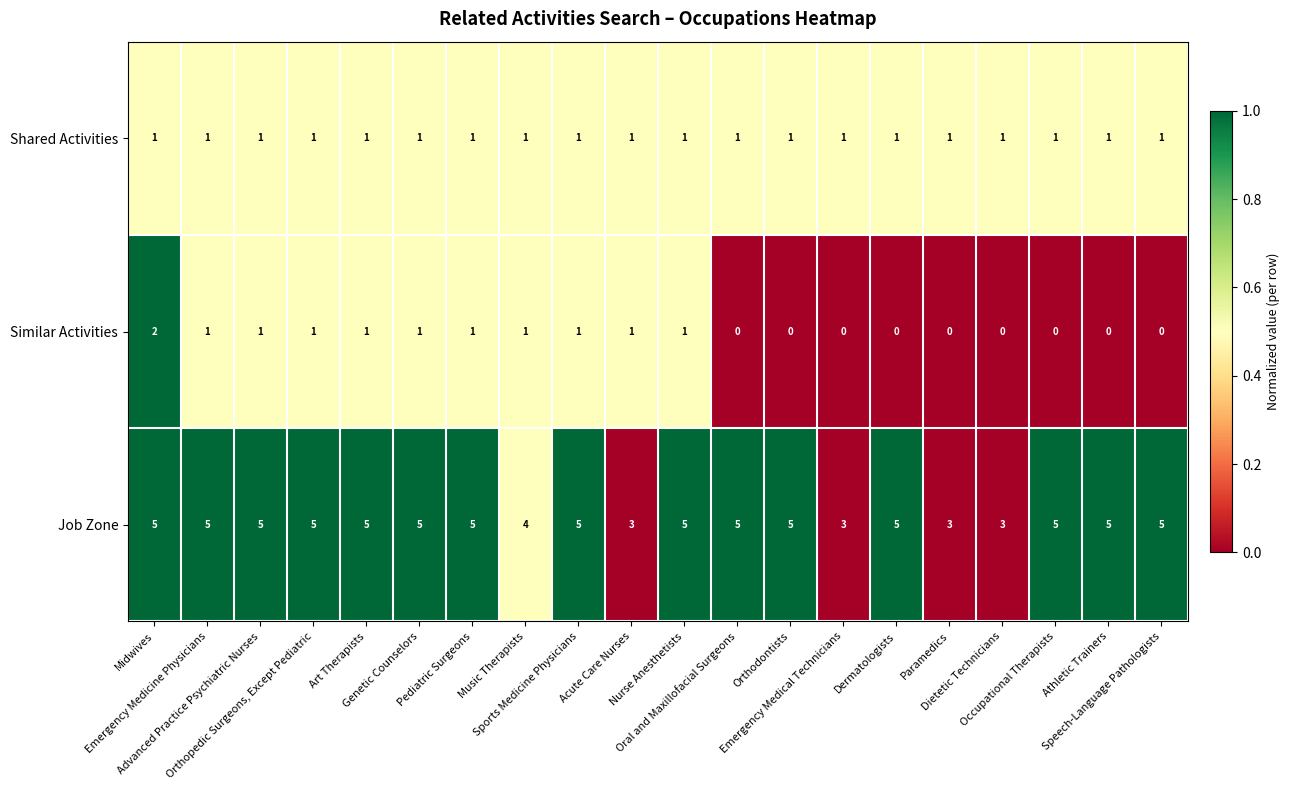

What is the sum of all Shared Activities values?

20